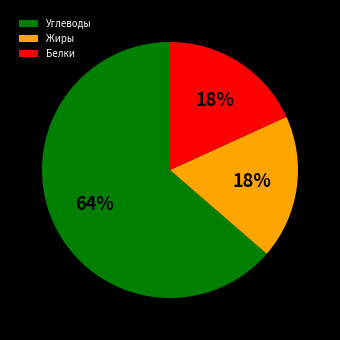

Which slice is the largest?

Углеводы